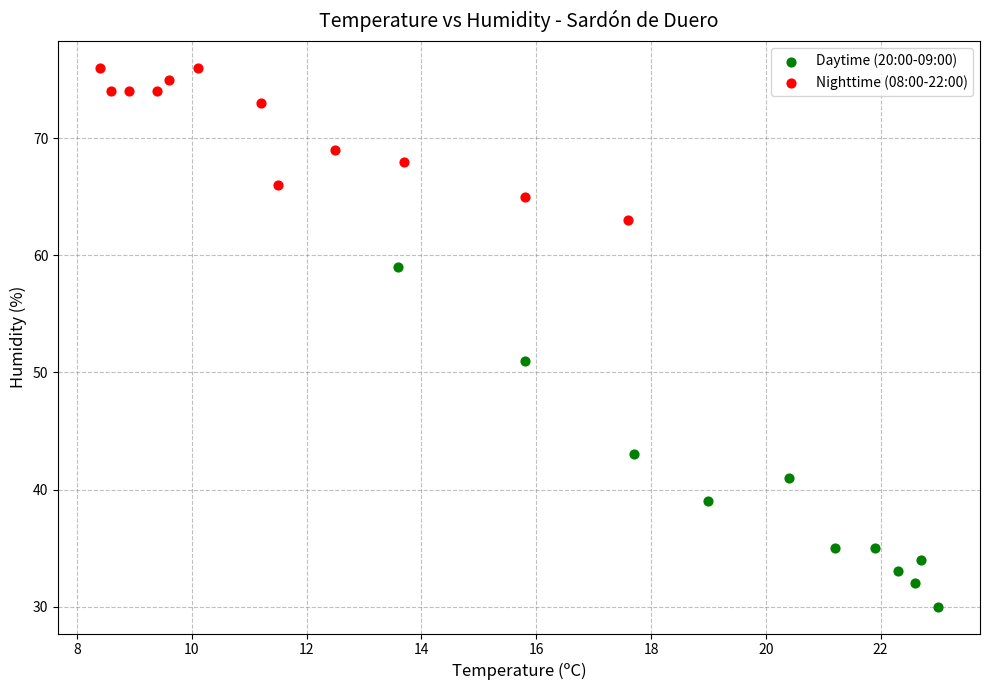

Which series has the widest spread of Y values?

Daytime (20:00-09:00)